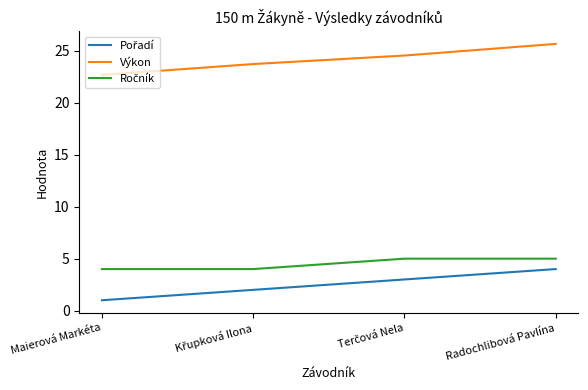

What position from the left is Radochlibová Pavlína?

4